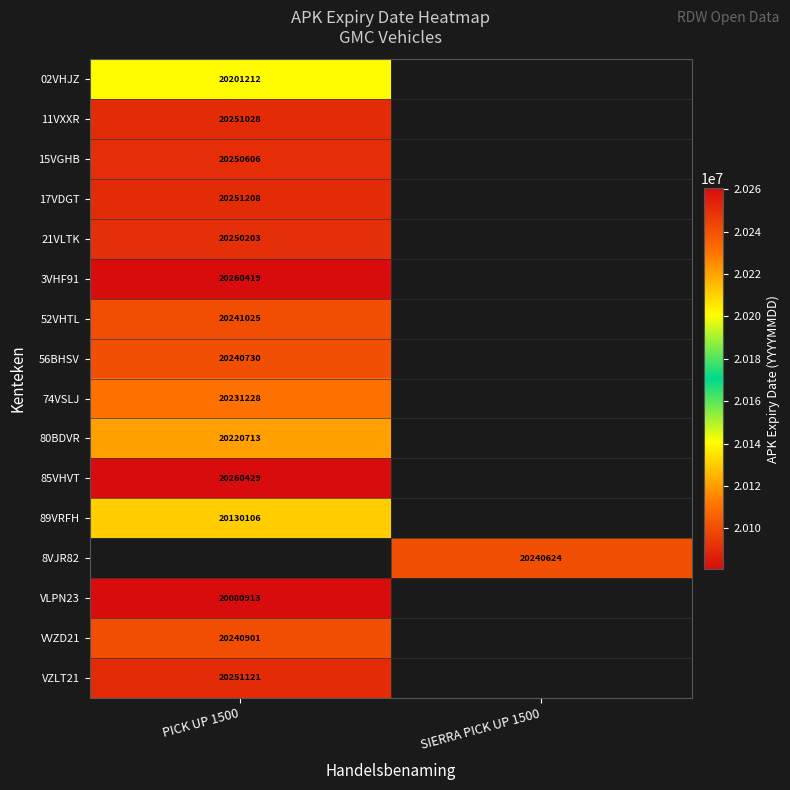

Is it true that 02VHJZ equals 20201212 at PICK UP 1500?

True